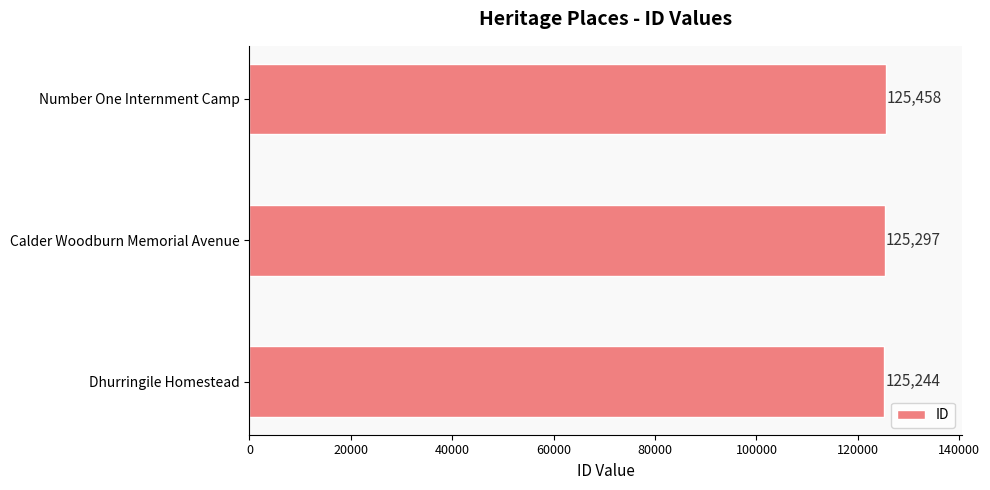

Which label corresponds to the largest value in the chart?

Number One Internment Camp